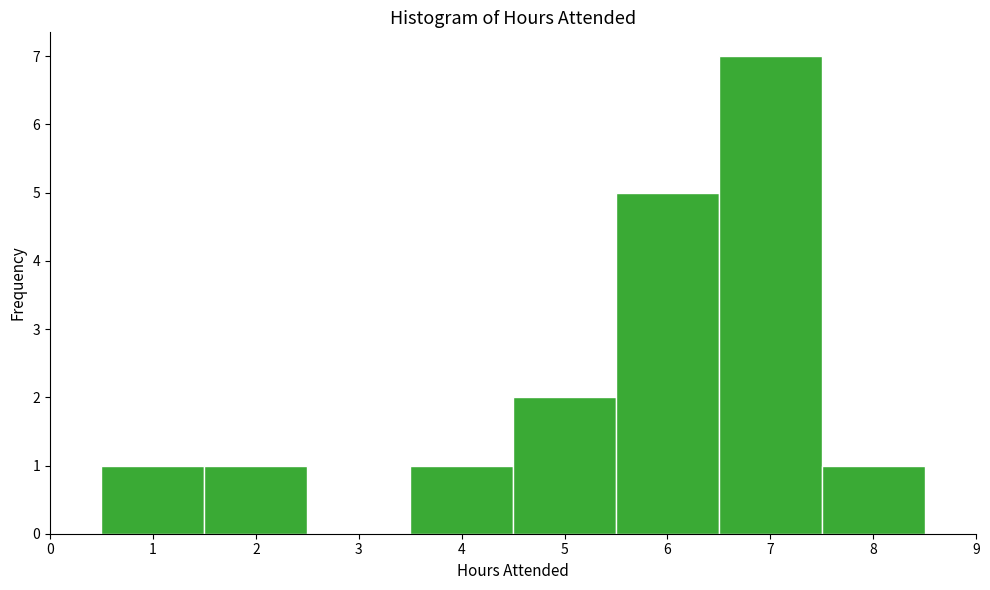

Reading left to right, list every bar in this chart as the range it spans on the x-axis followed by its height. The values are not printed on the chart, so give them approximately, as read against the axis.

0.5 to 1.5: 1
1.5 to 2.5: 1
2.5 to 3.5: 0
3.5 to 4.5: 1
4.5 to 5.5: 2
5.5 to 6.5: 5
6.5 to 7.5: 7
7.5 to 8.5: 1